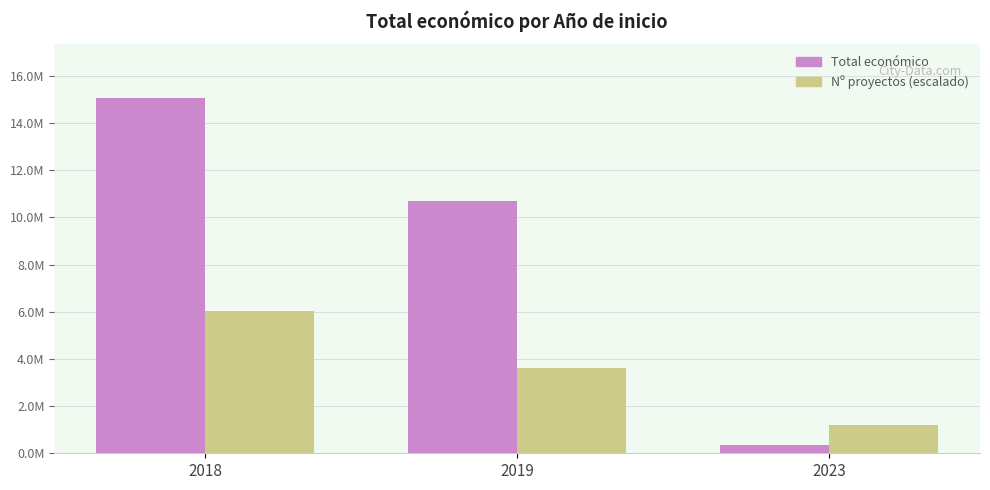

The Total económico series shows 108081.4 at 2023. True or false?

False